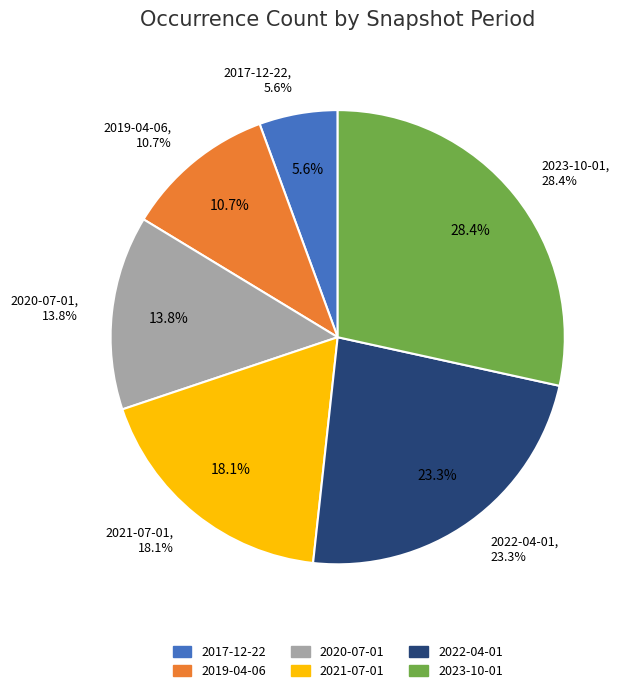

To the nearest percent, what is the average slice percentage?

17%